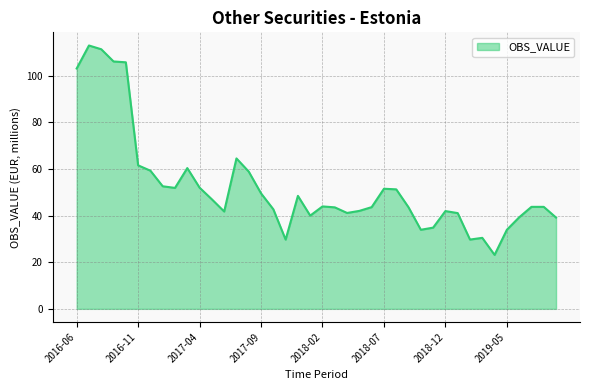

What is the difference between the maximum and minimum values?

89.8